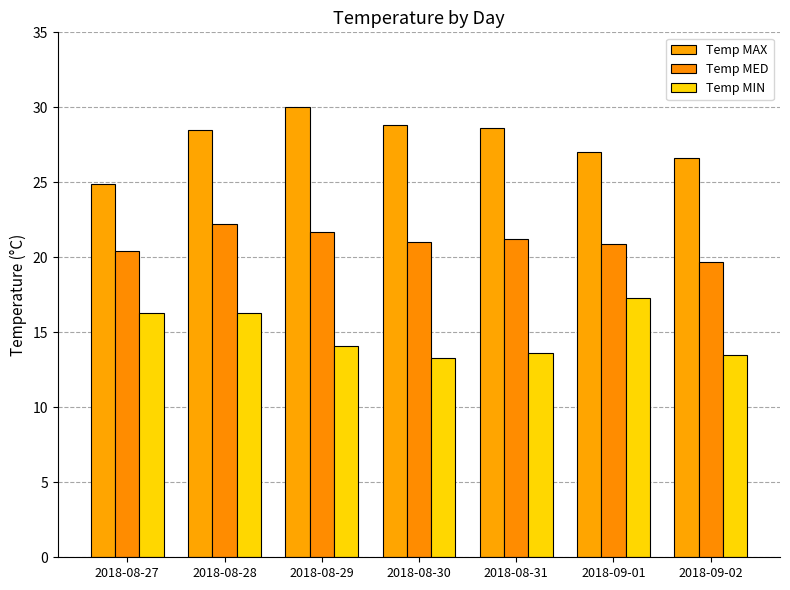

Are the bars horizontal?

No